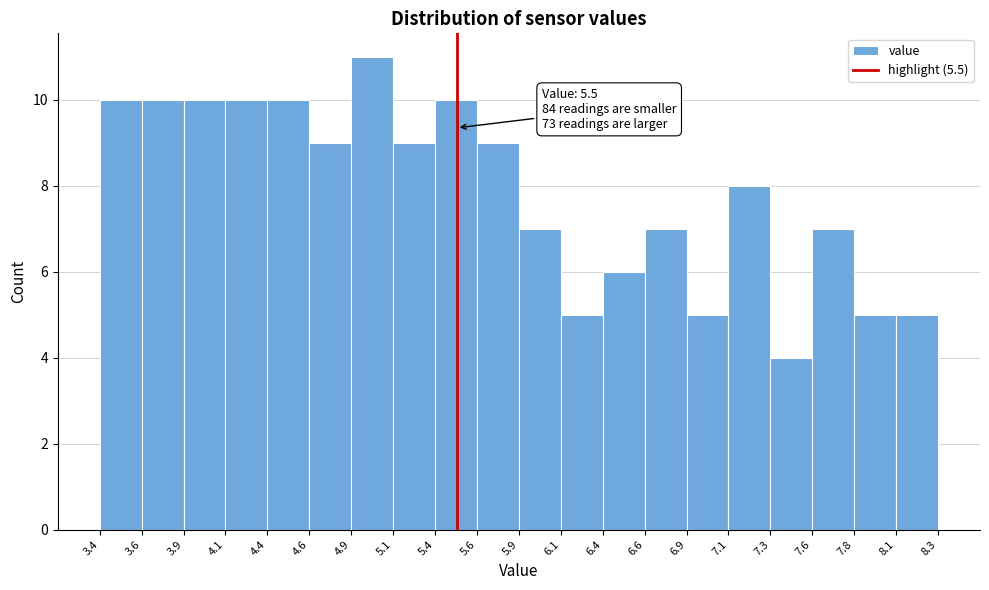

Over which range of the x-axis is the bar tallest?

4.9 to 5.1